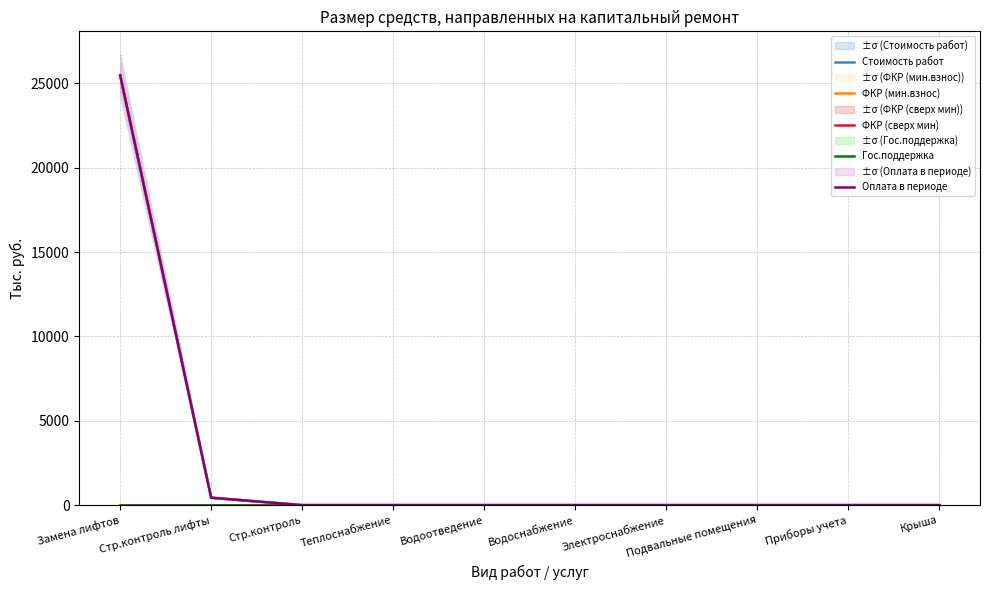

Which series has the largest total across all categories?

Стоимость работ